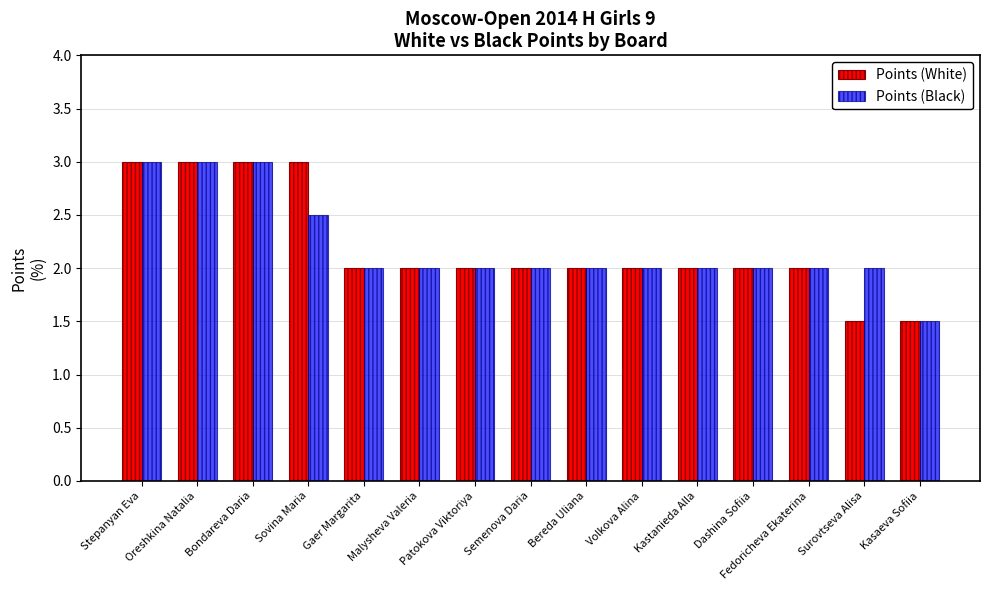

What is the difference between the maximum and minimum values in the Points (Black) series?

1.5